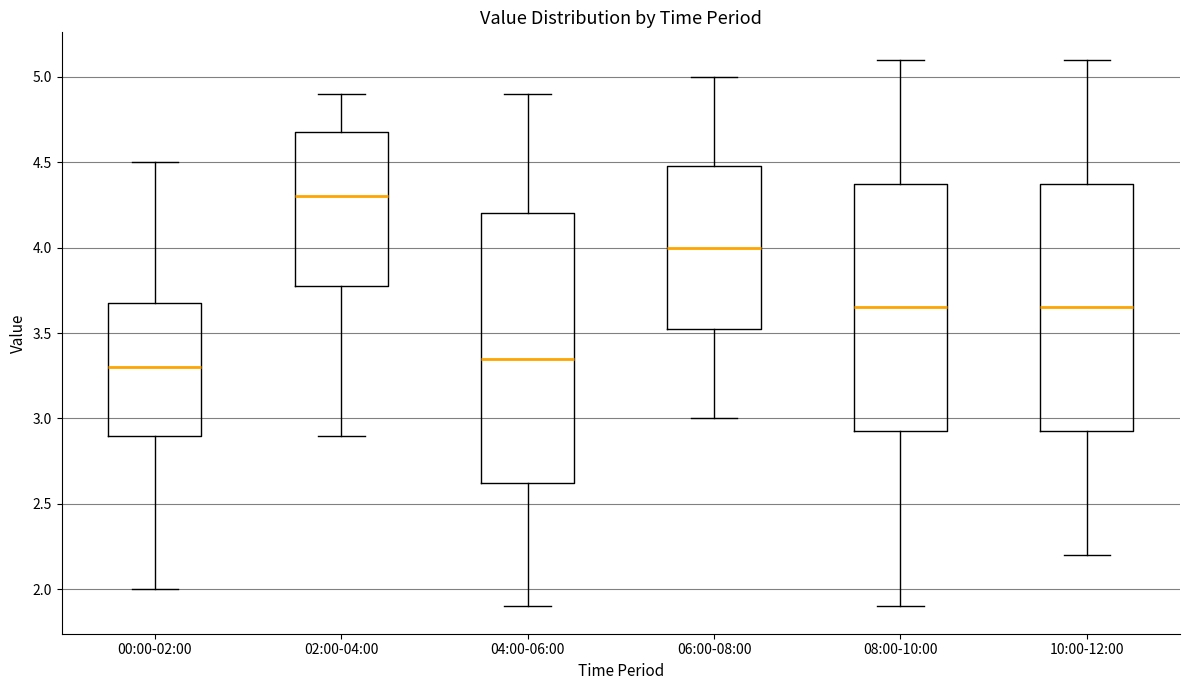

Which box has the highest median line?

02:00-04:00